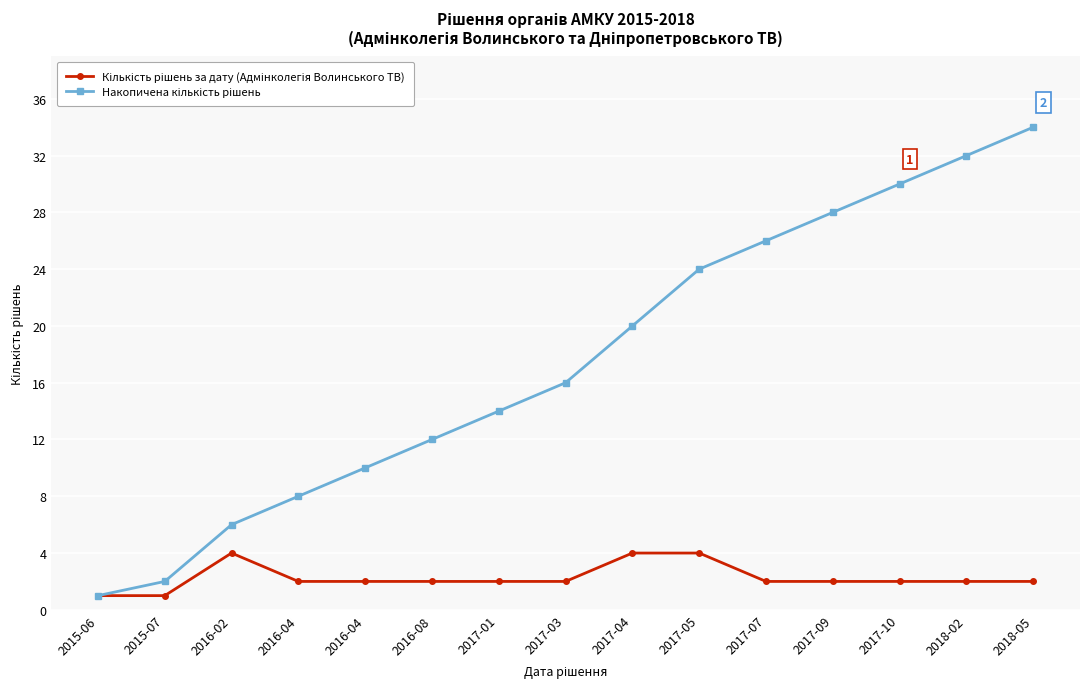

Reading left to right, extract all data points from this chart.

Кількість рішень за дату (Адмінколегія Волинського ТВ): 2015-06=1	2015-07=1	2016-02=4	2016-04=2	2016-04=2	2016-08=2	2017-01=2	2017-03=2	2017-04=4	2017-05=4	2017-07=2	2017-09=2	2017-10=2	2018-02=2	2018-05=2
Накопичена кількість рішень: 2015-06=1	2015-07=2	2016-02=6	2016-04=8	2016-04=10	2016-08=12	2017-01=14	2017-03=16	2017-04=20	2017-05=24	2017-07=26	2017-09=28	2017-10=30	2018-02=32	2018-05=34